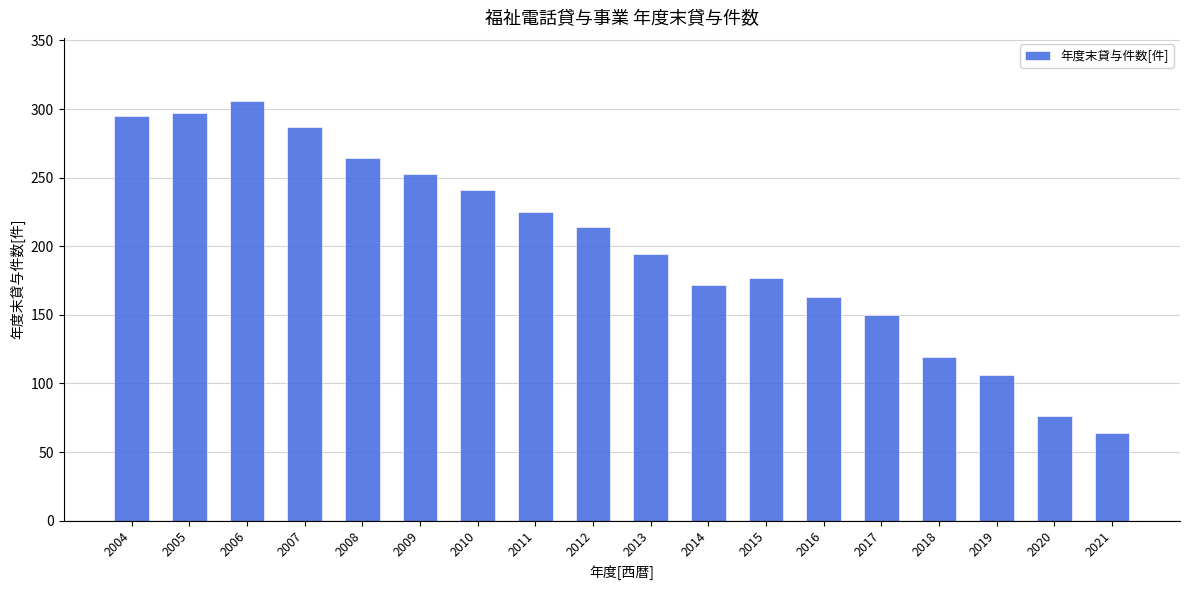

What is the smallest value displayed?

64